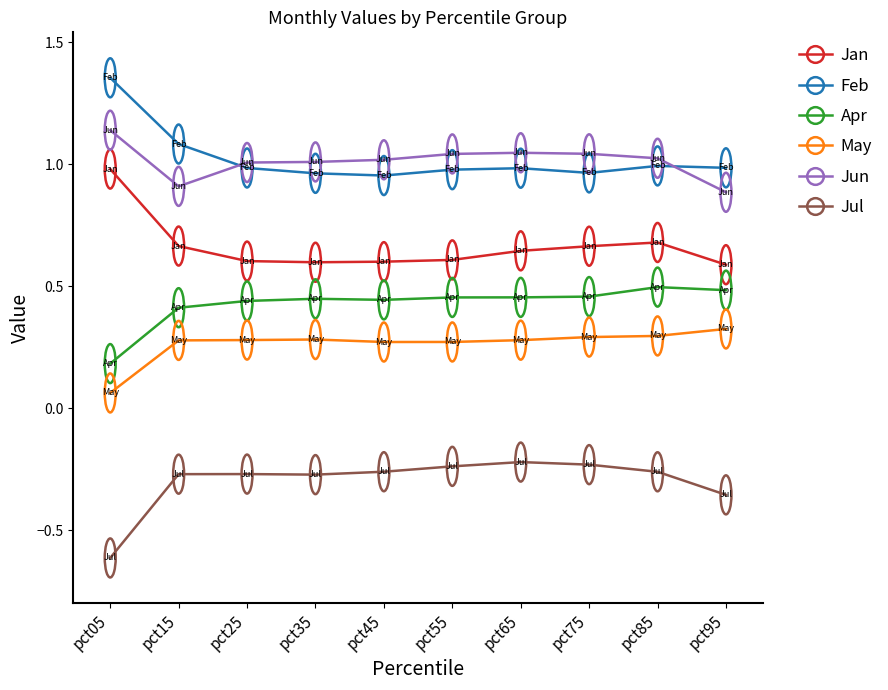

At which label is Apr closest to 0?

pct05